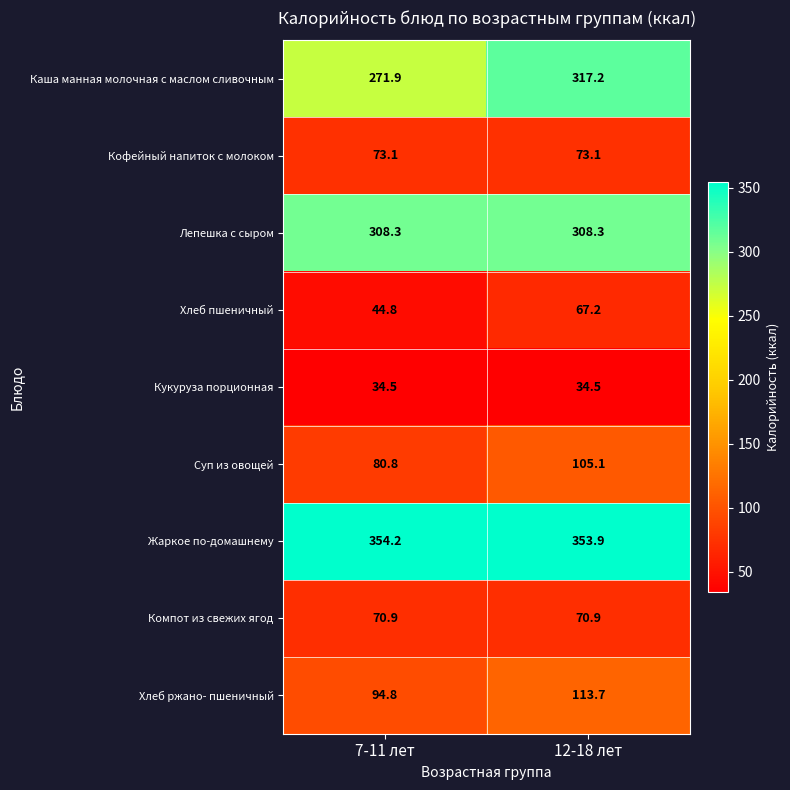

What is the maximum value shown in the chart?

354.2